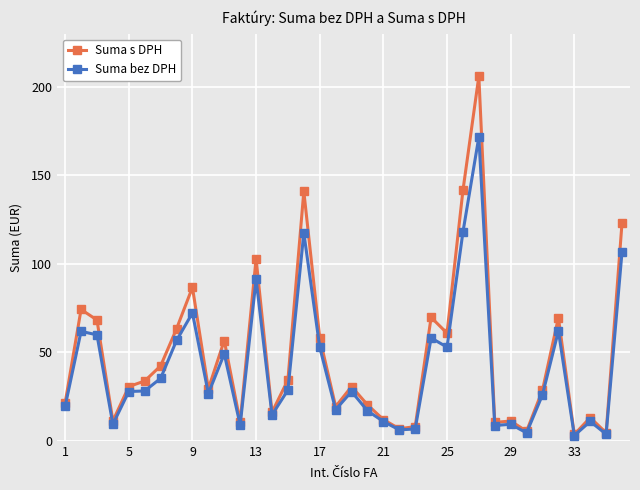

Which series has the largest total across all categories?

Suma s DPH